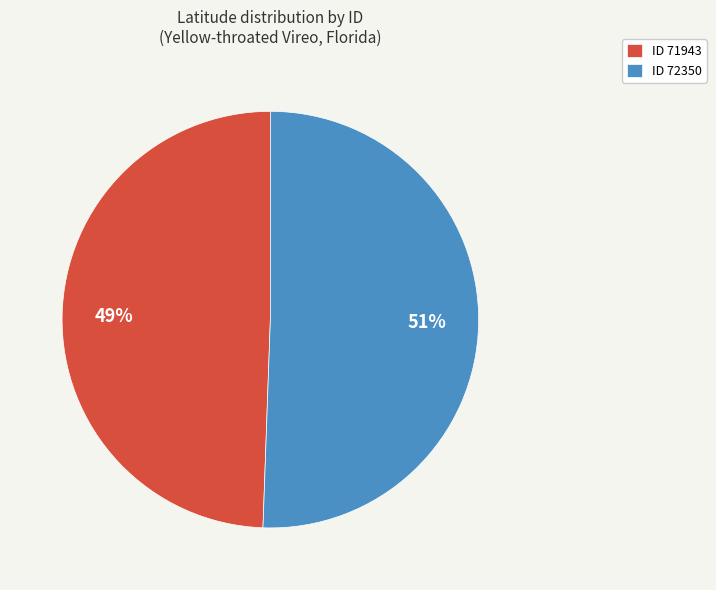

Which slice is the smallest?

ID 71943